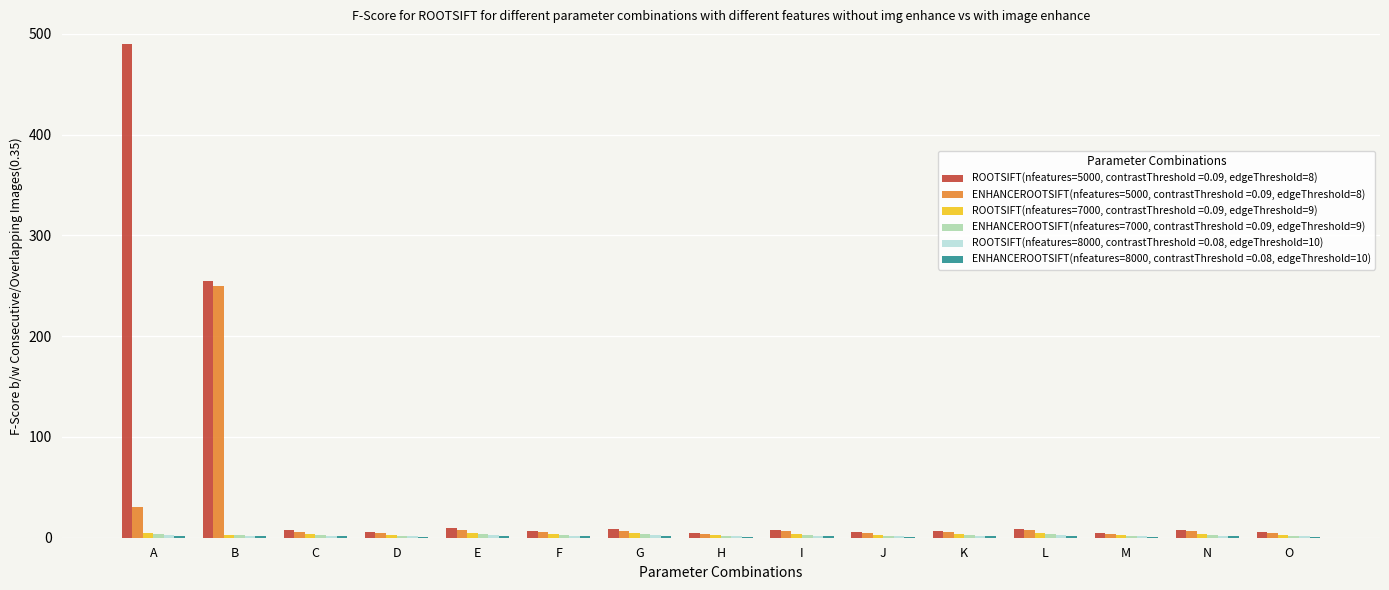

Which series has the largest total across all categories?

ROOTSIFT(nfeatures=5000, contrastThreshold =0.09, edgeThreshold=8)